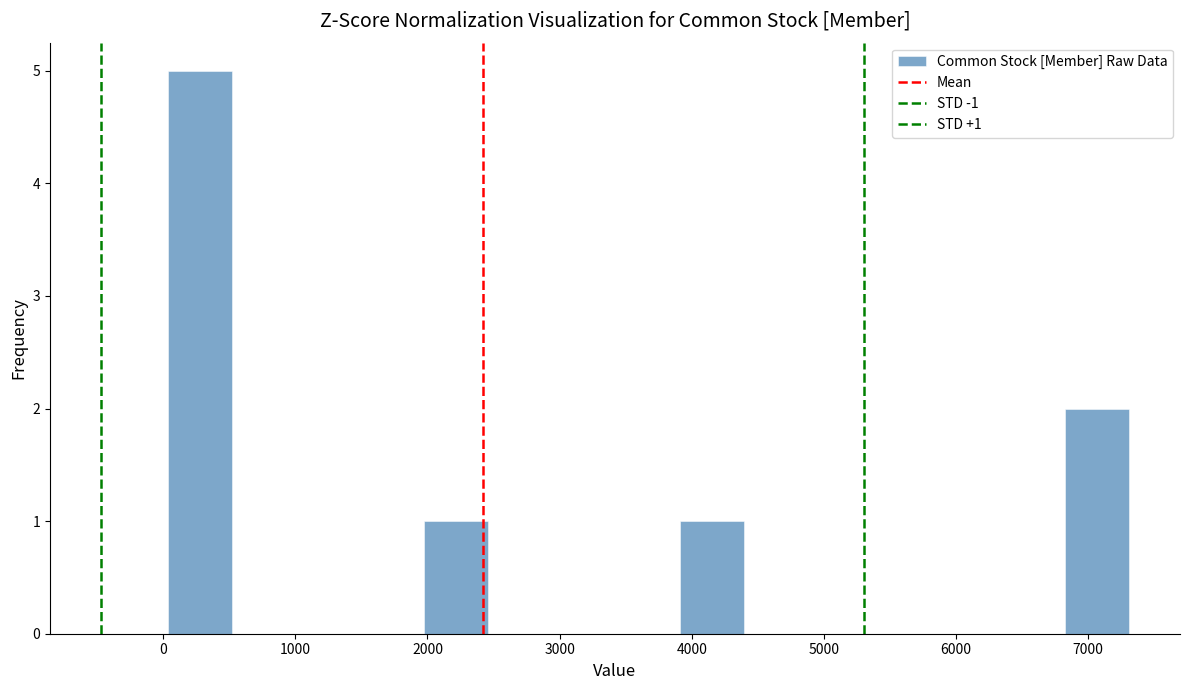

Over which range of the x-axis is the bar tallest?

0 to 500